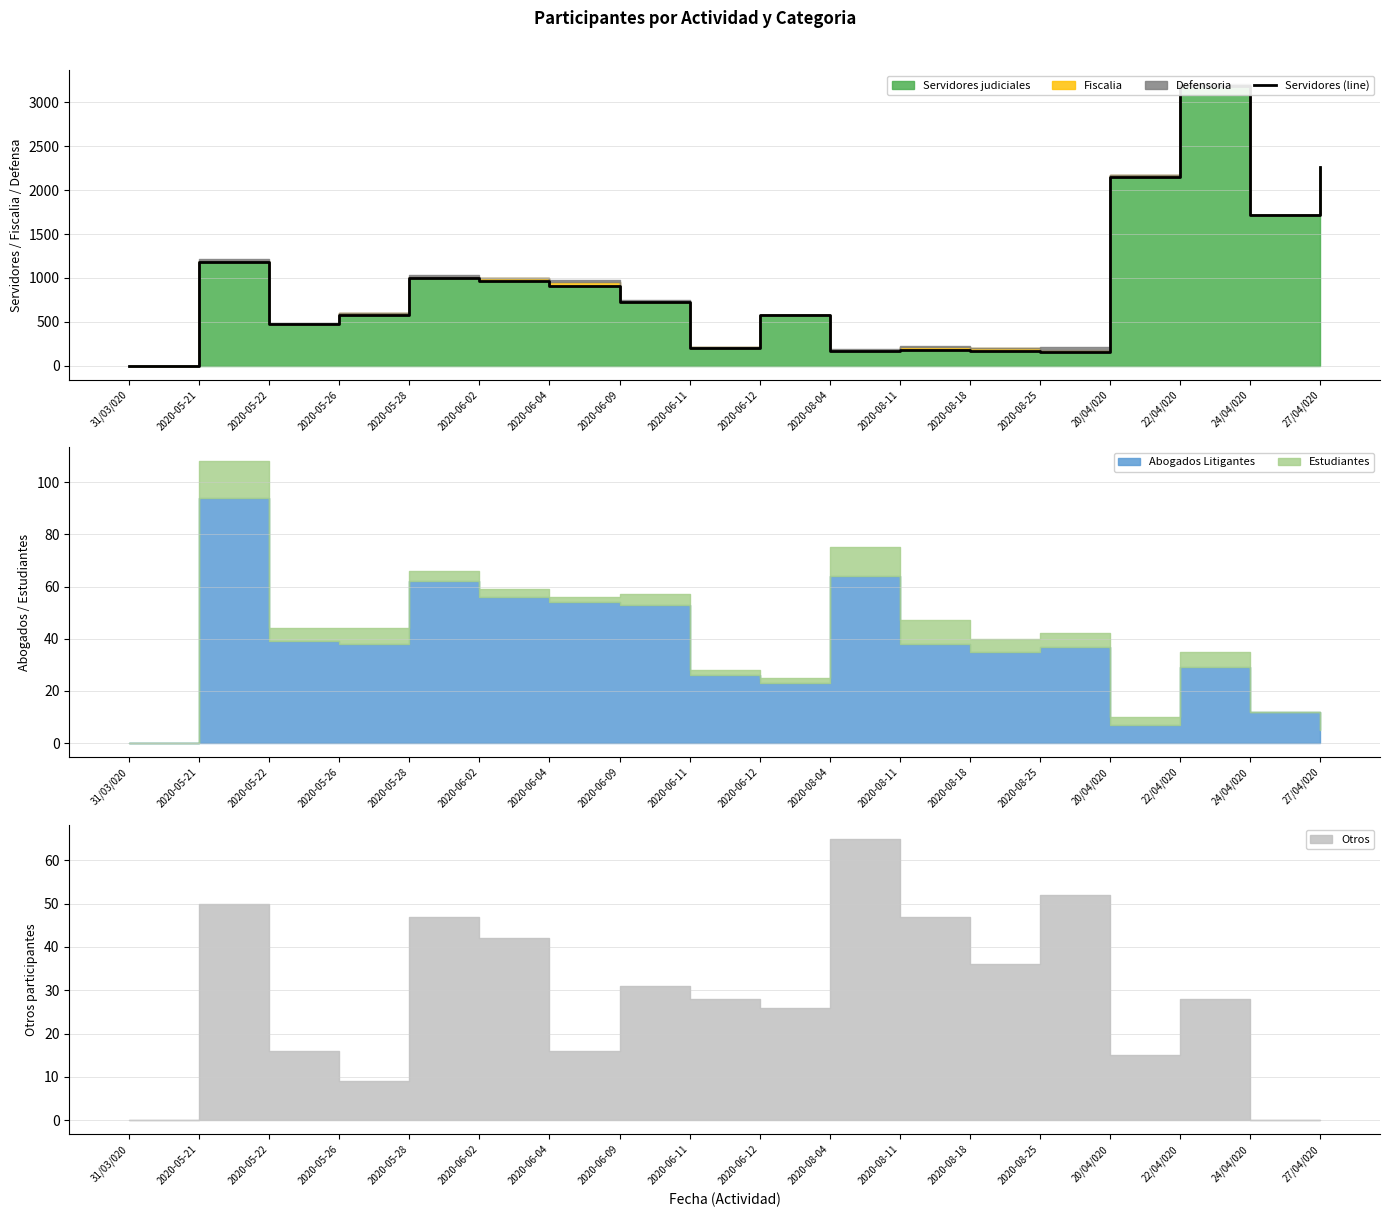

What is the label of the 14th point from the left?

2020-08-25